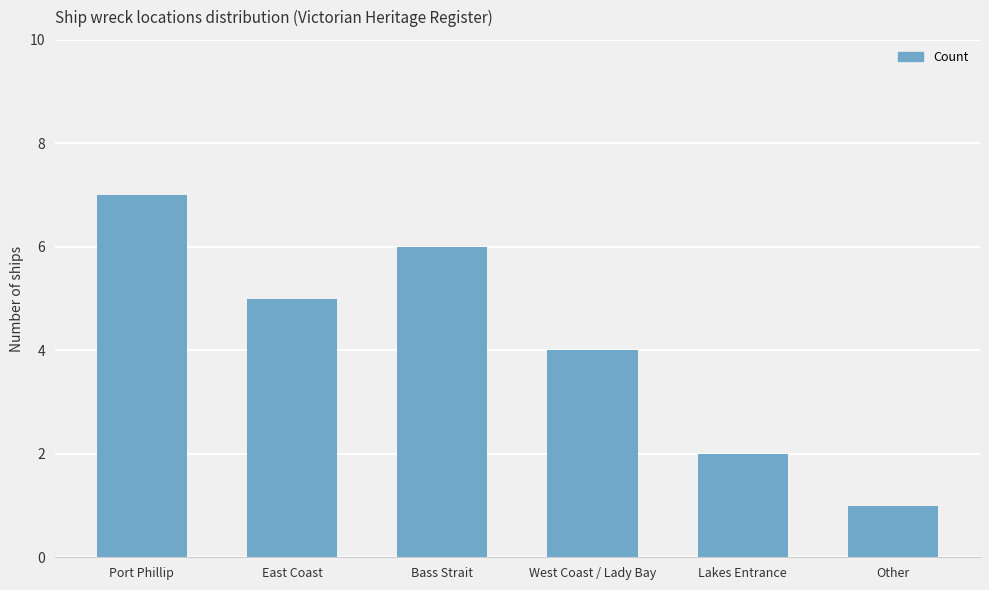

Reading left to right, list all the values displayed in this chart.

7	5	6	4	2	1